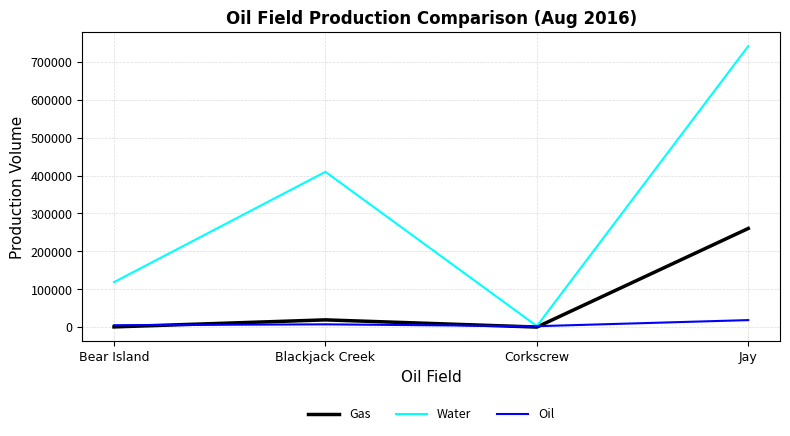

The Gas series shows 454741 at Jay. True or false?

False